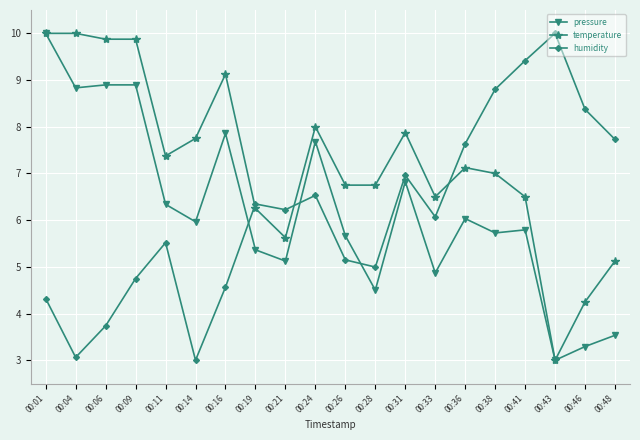

What is the difference between the highest and lowest values at 00:11?

1.9